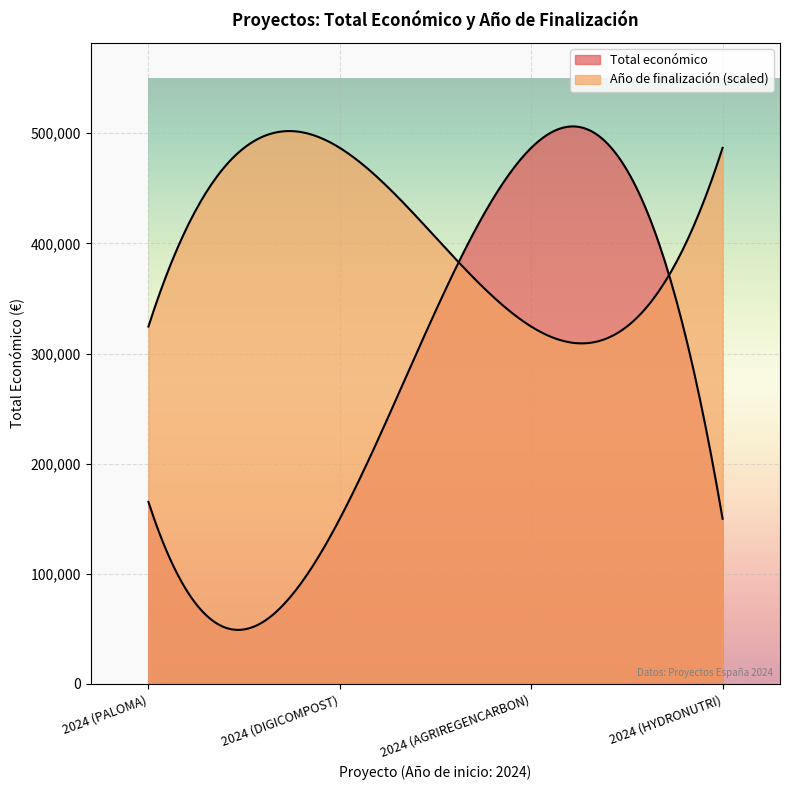

Which series has the largest total across all categories?

Total económico